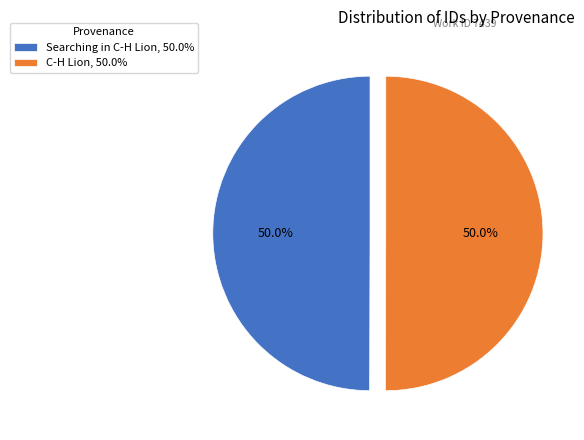

The C-H Lion slice represents 50% of the pie. True or false?

True